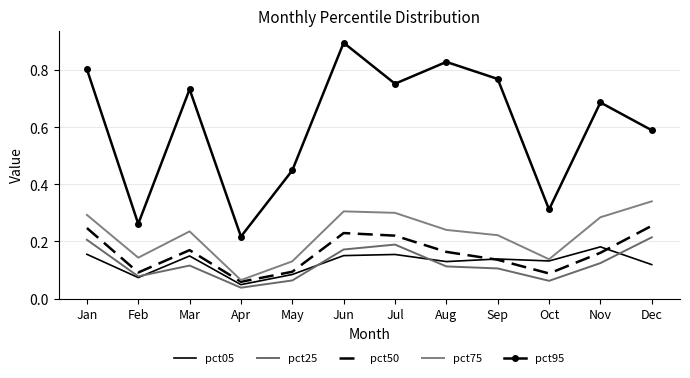

True or false: pct50 and pct25 intersect in this chart.

False